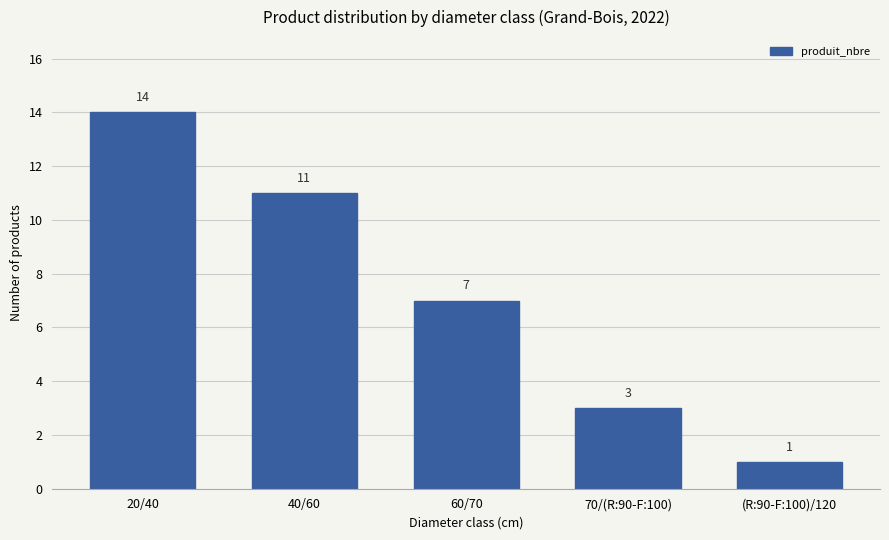

Does the chart contain any negative values?

No